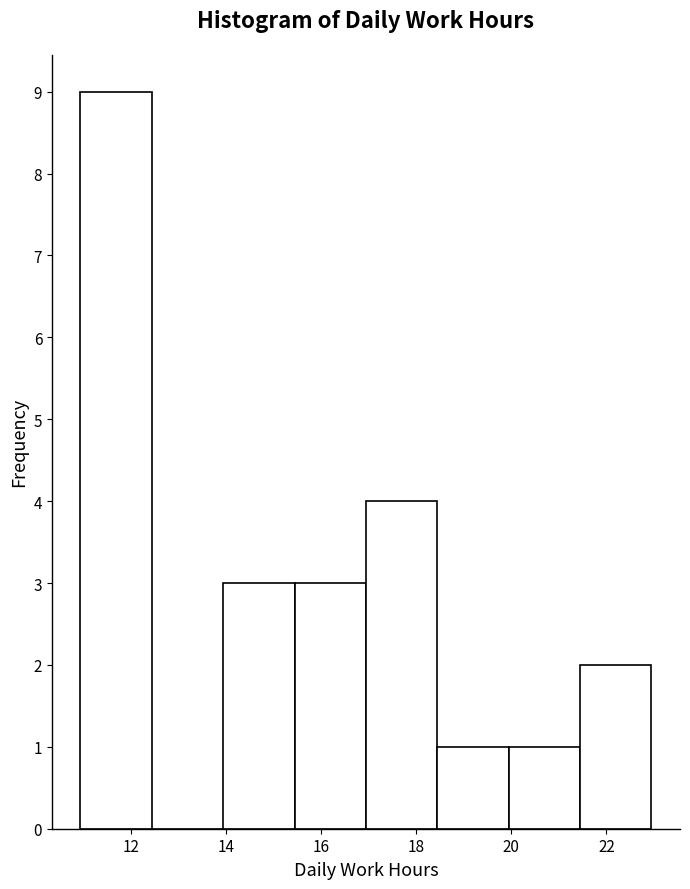

Reading left to right, transcribe this chart: for each bar, give the range it covers on the x-axis and its height. Neither the bar edges nor the heights are printed on the chart, so give them approximately, as read against the axes.

11.0 to 12.4: 9
12.4 to 14.0: 0
14.0 to 15.4: 3
15.4 to 17.0: 3
17.0 to 18.4: 4
18.4 to 20.0: 1
20.0 to 21.4: 1
21.4 to 23.0: 2